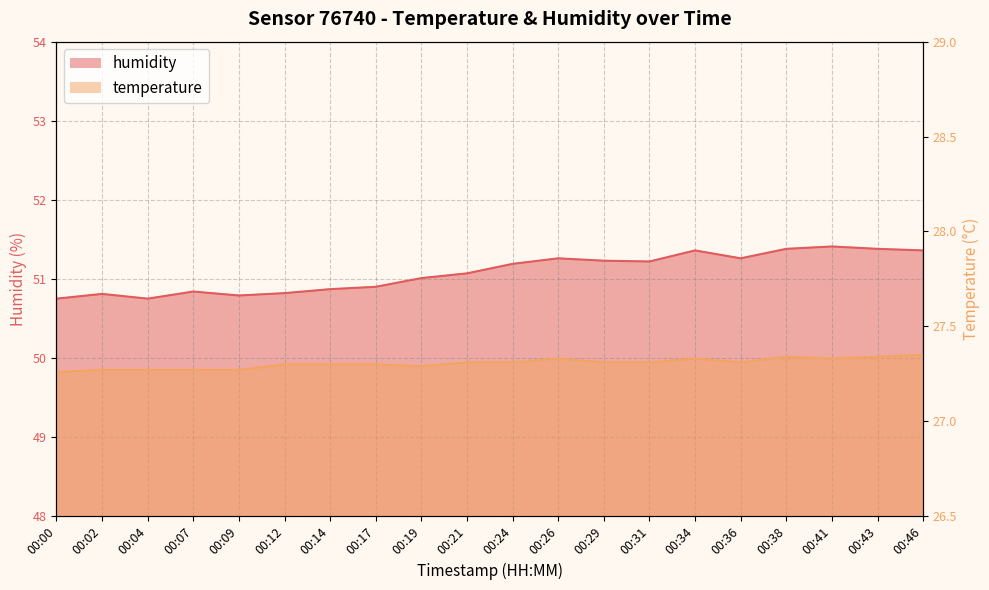

Which series has the largest total across all categories?

humidity